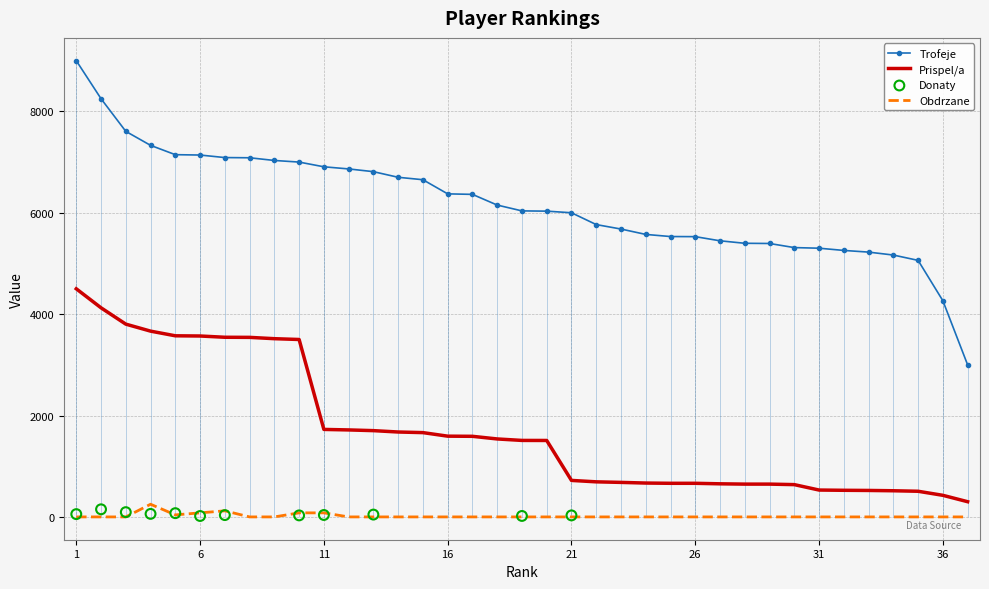

Which series has the widest spread of Y values?

Trofeje